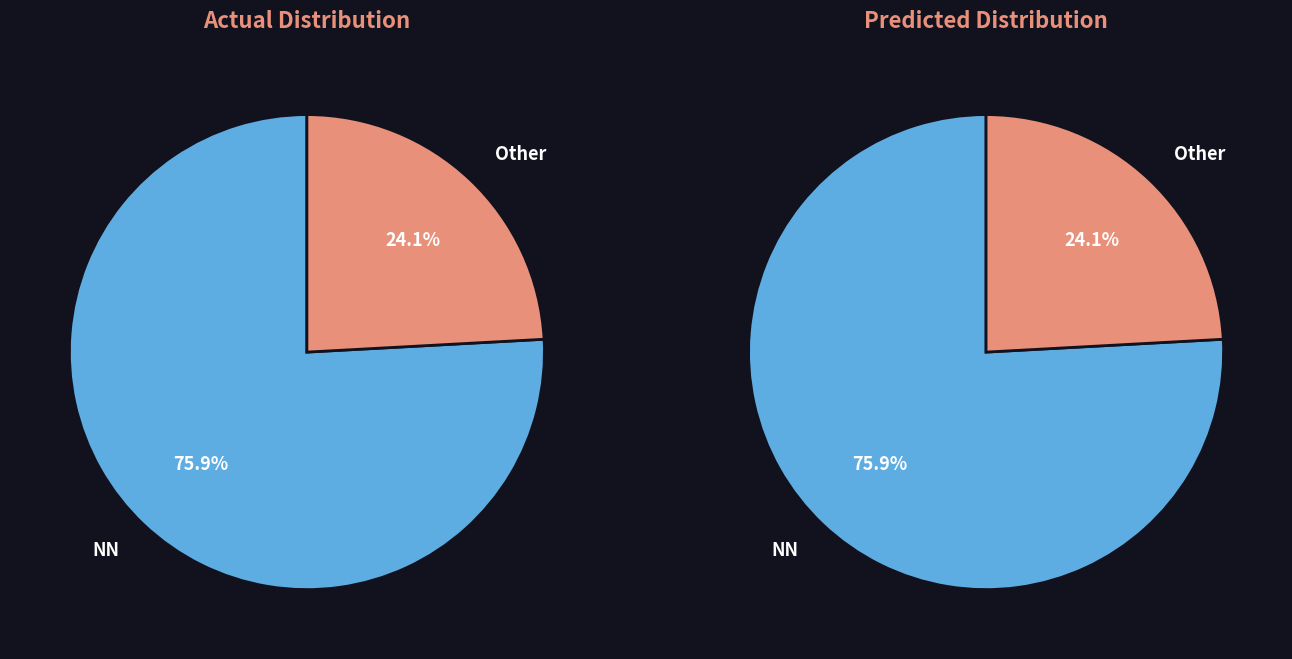

True or false: NN_other accounts for 35% of the total.

False